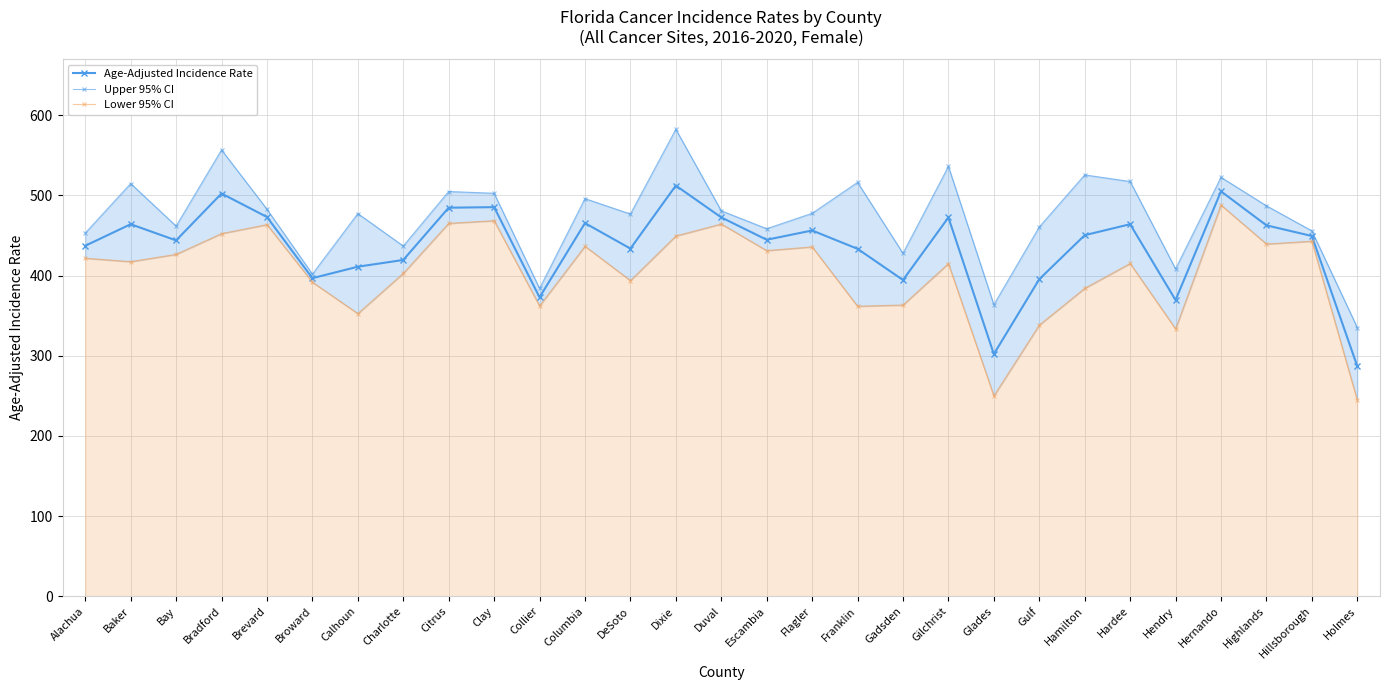

Rank the categories by Age-Adjusted Incidence Rate value from highest to lowest.

Dixie, Hernando, Bradford, Clay, Citrus, Brevard, Duval, Gilchrist, Columbia, Baker, Hardee, Highlands, Flagler, Hamilton, Hillsborough, Escambia, Bay, Alachua, DeSoto, Franklin, Charlotte, Calhoun, Broward, Gulf, Gadsden, Collier, Hendry, Glades, Holmes